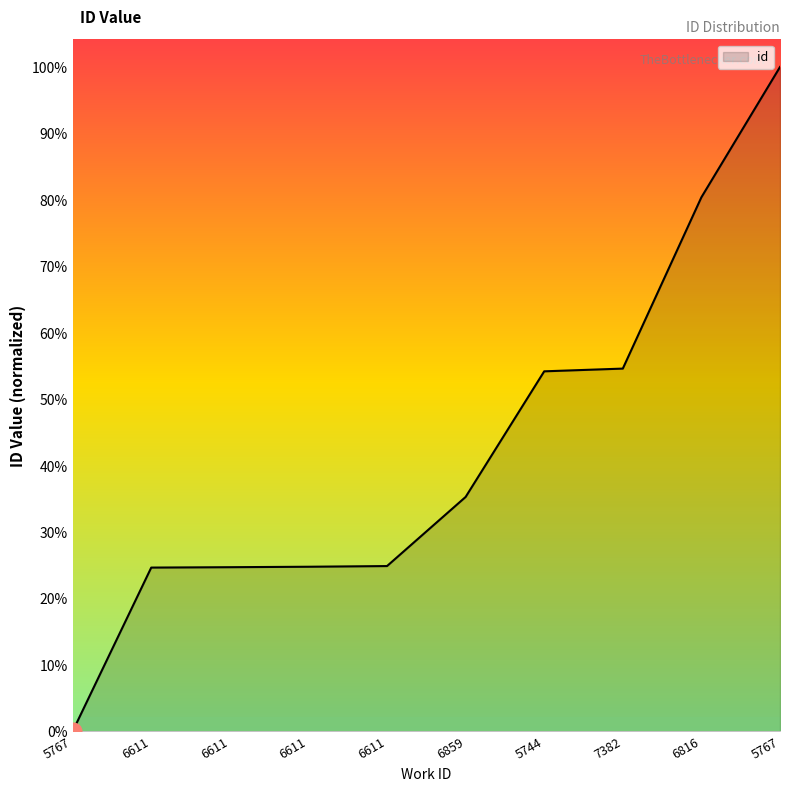

What is the label of the 5th point from the right?

6859